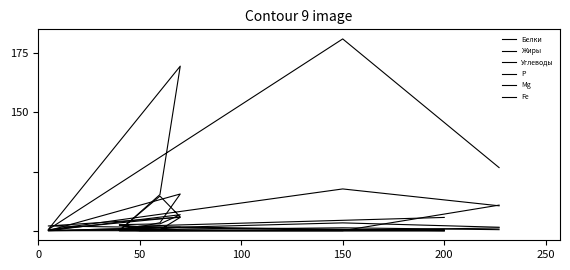

Between 200 and 7, which series saw the biggest shift?

Р